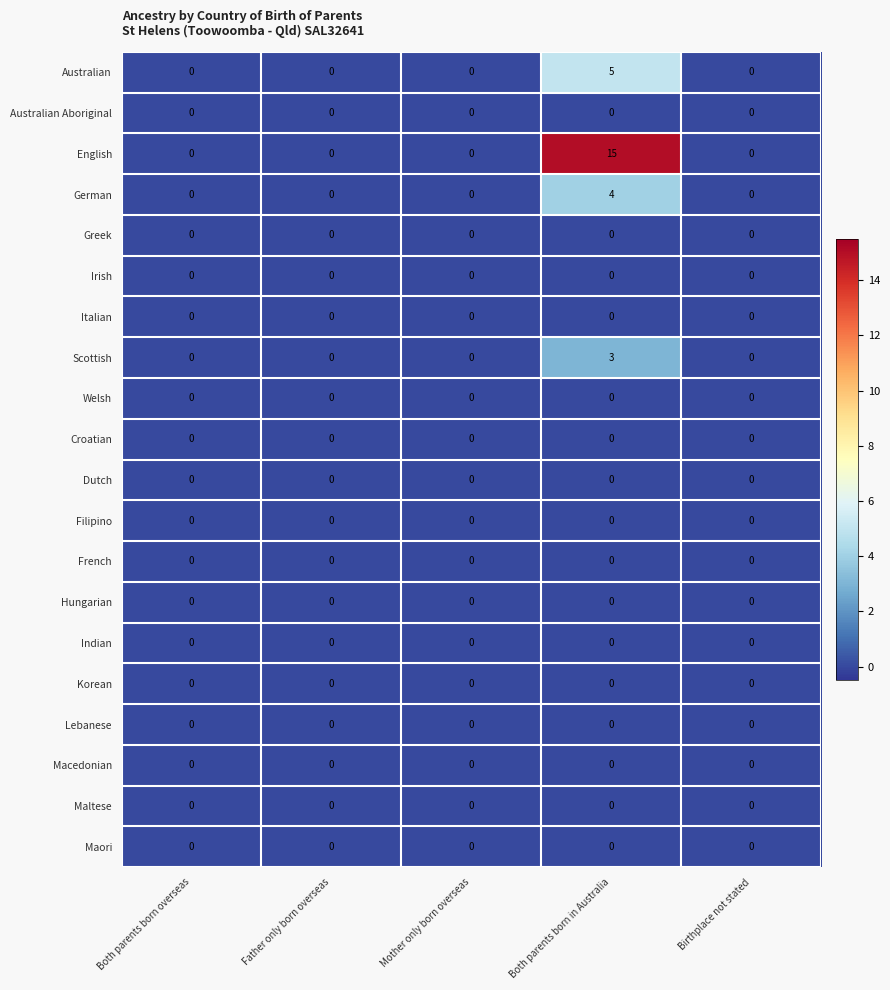

Is the value of Scottish at Both parents born in Australia greater than the value of Macedonian at Mother only born overseas?

Yes